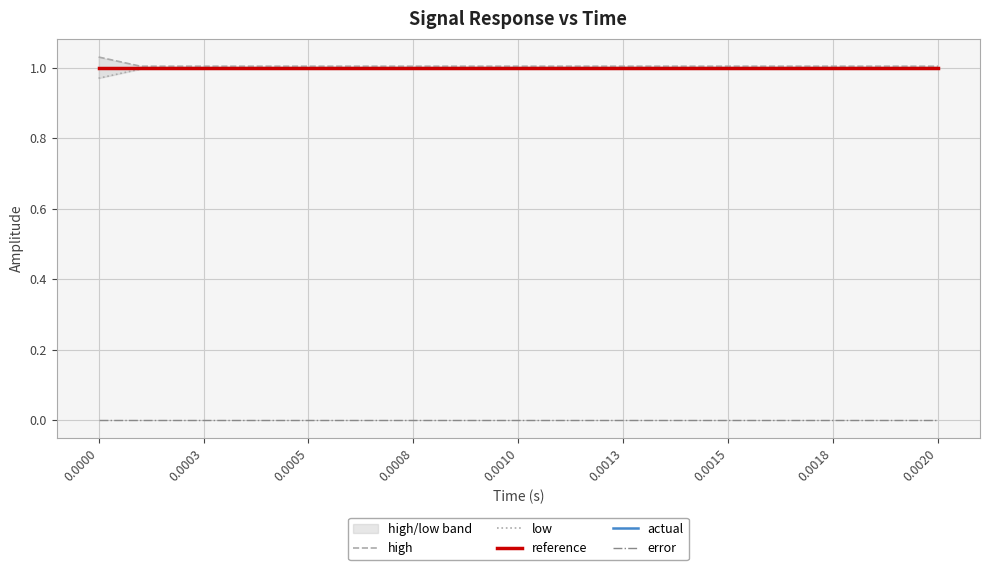

The value of reference at 0.0015 is 1.0. True or false?

True